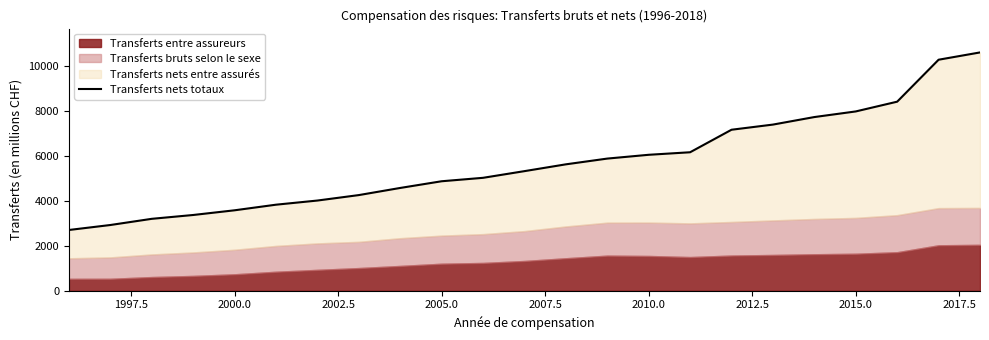

What is the minimum value shown in the chart?

2700.1